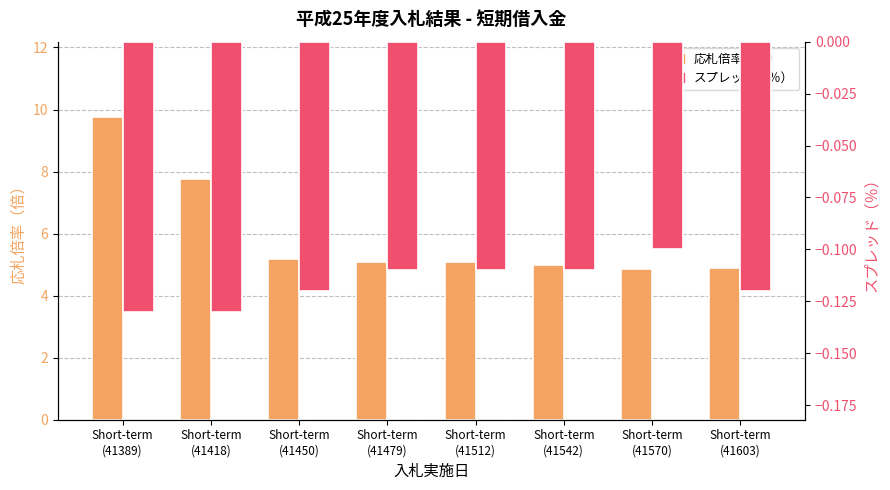

What is the spread (max minus min) of values at Short-term
(41542)?

5.1